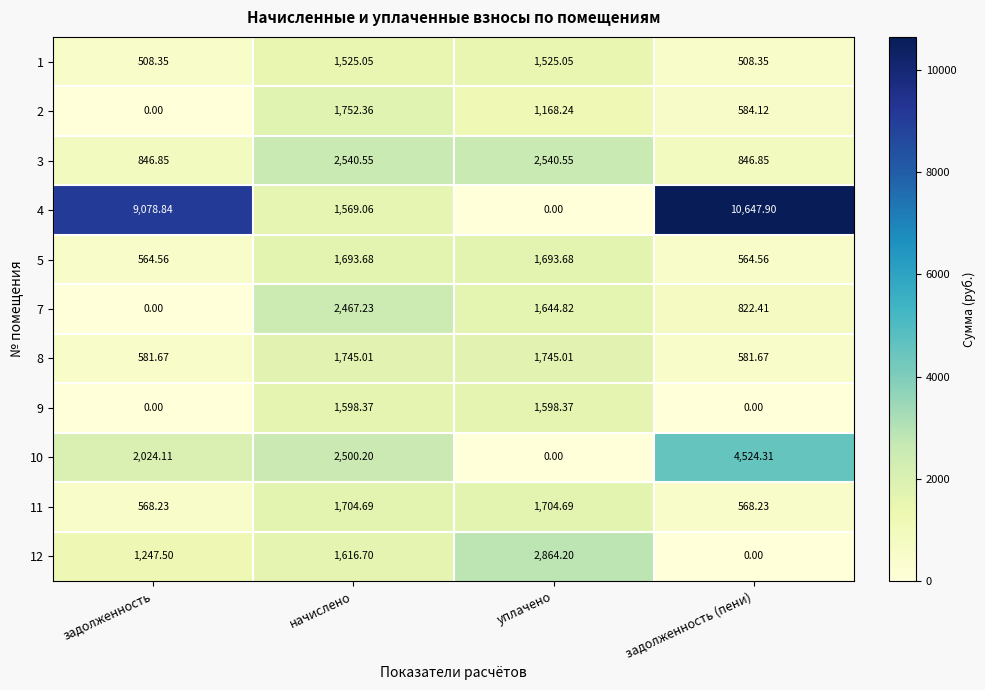

Which label corresponds to the largest value in the chart?

задолженность (пени)